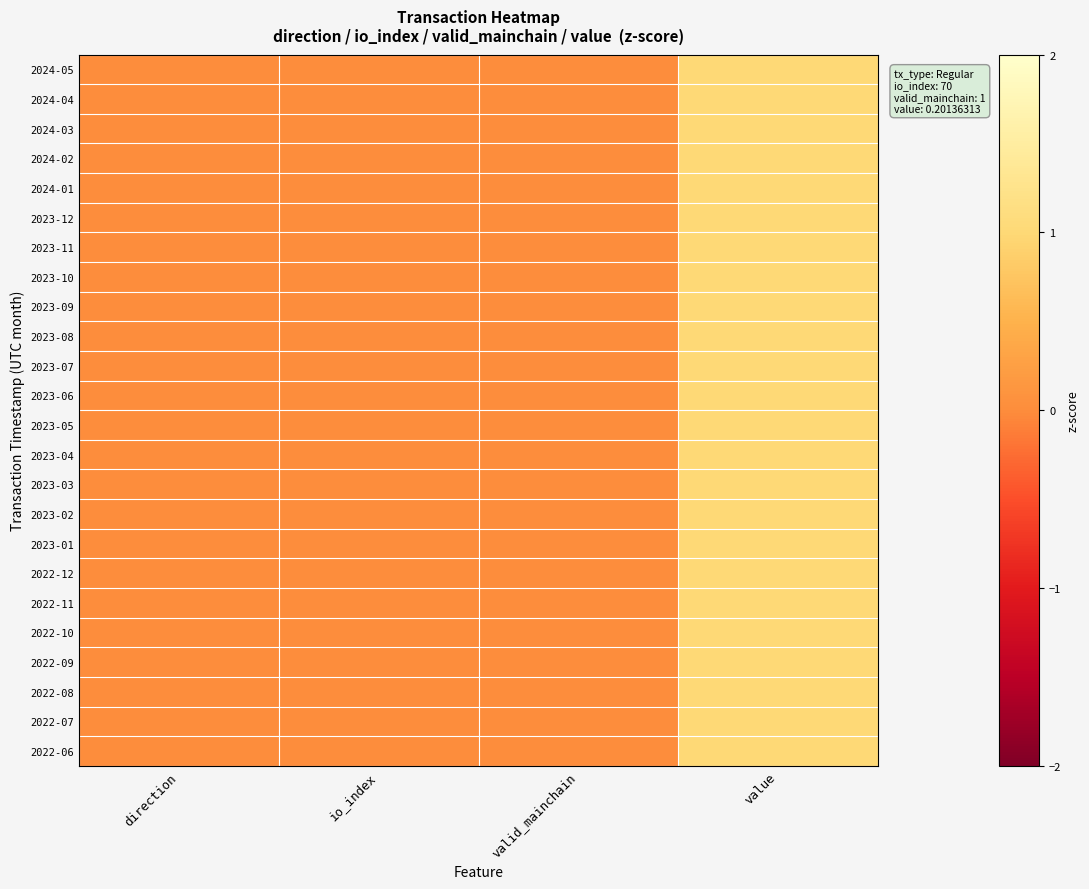

At how many categories does at least one series exceed 0?

1